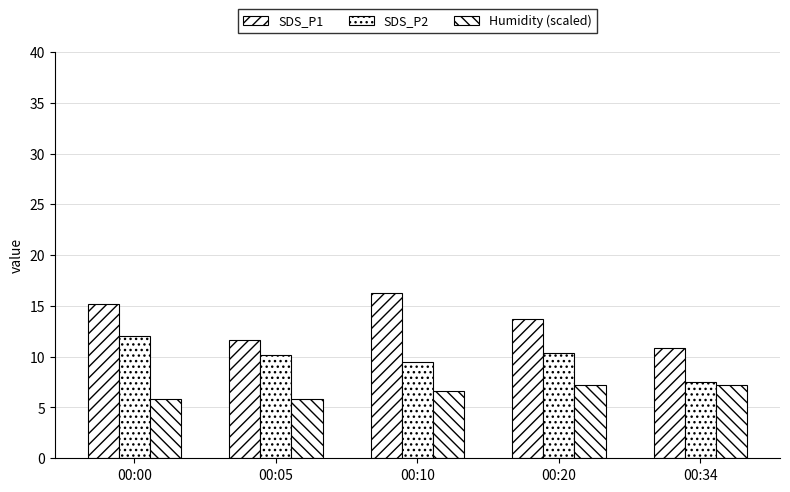

What is the difference between the second highest and minimum values in the SDS_P1 series?

4.2